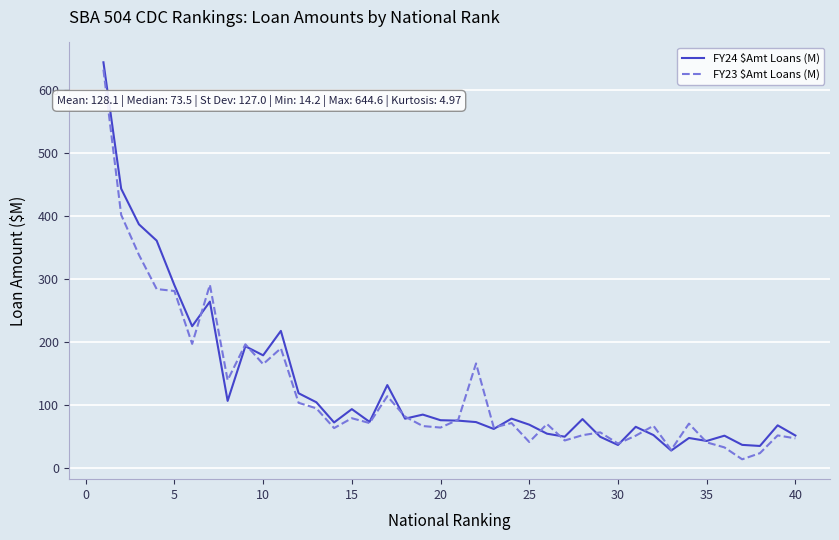

True or false: FY24 $Amt Loans (M) and FY23 $Amt Loans (M) cross at least once.

True